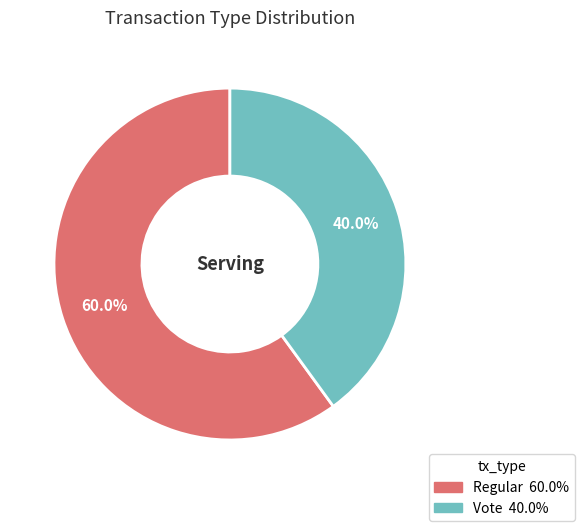

Which category accounts for the majority?

Regular